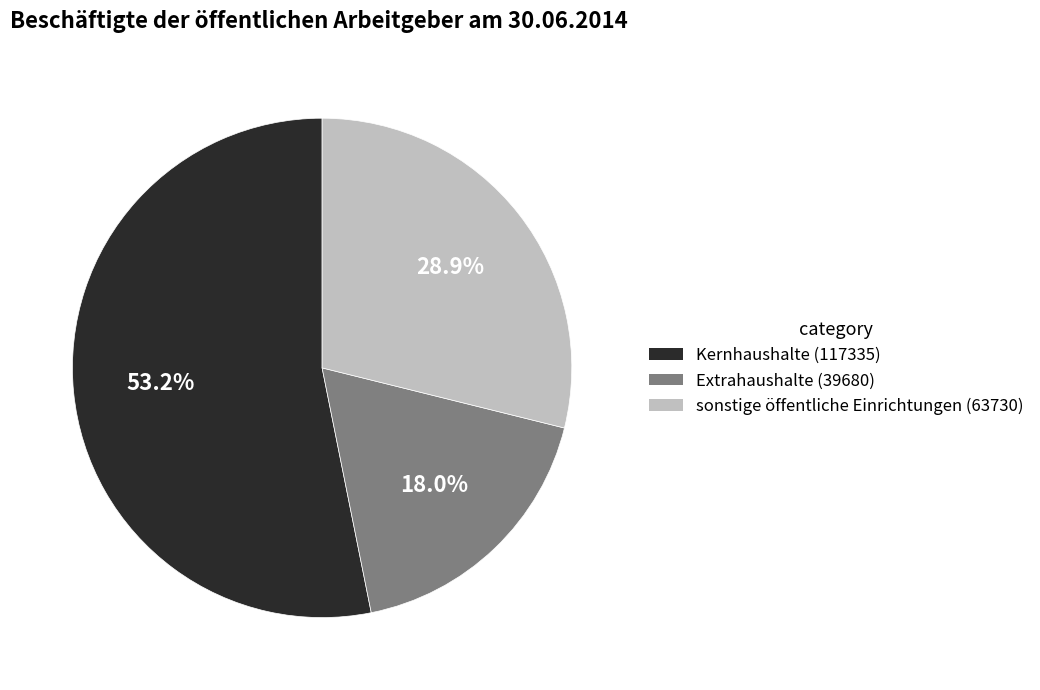

Count the number of slices in the pie.

3